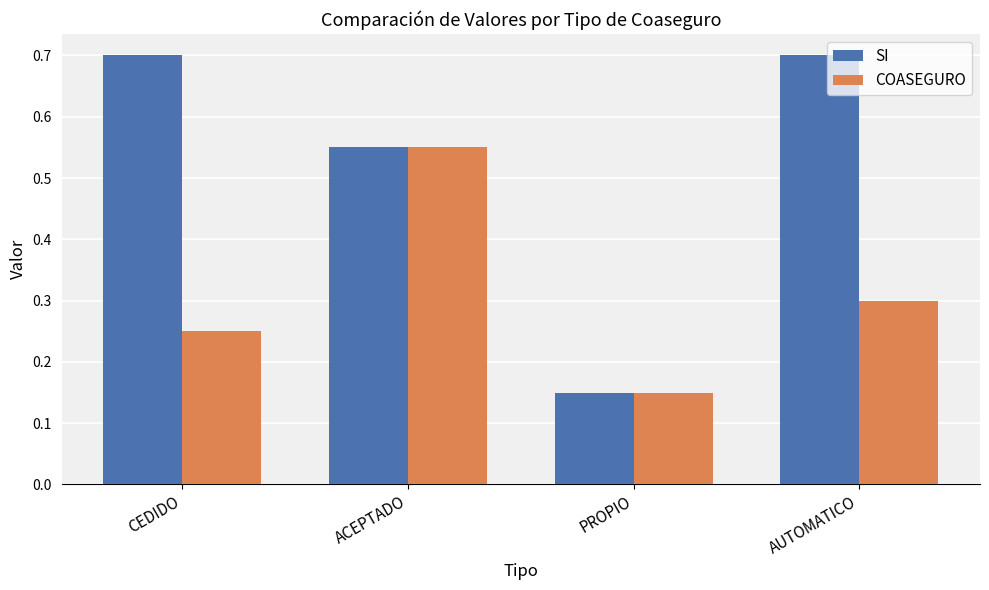

Which series has the largest range (max minus min)?

SI